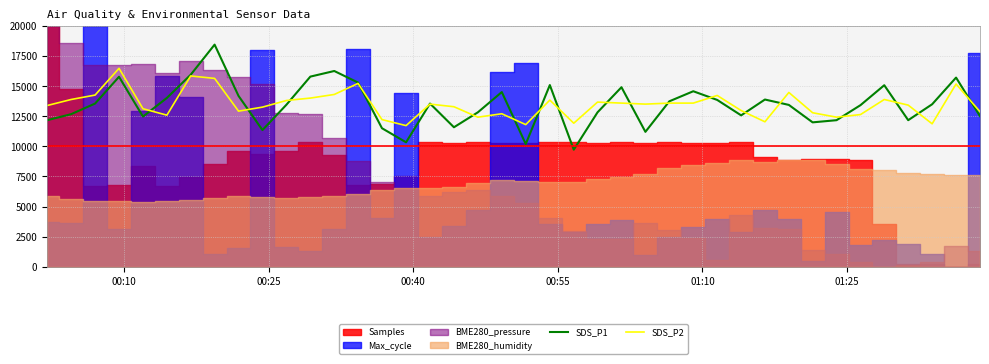

What is the lowest value of the SDS_P1 series?

9720.0